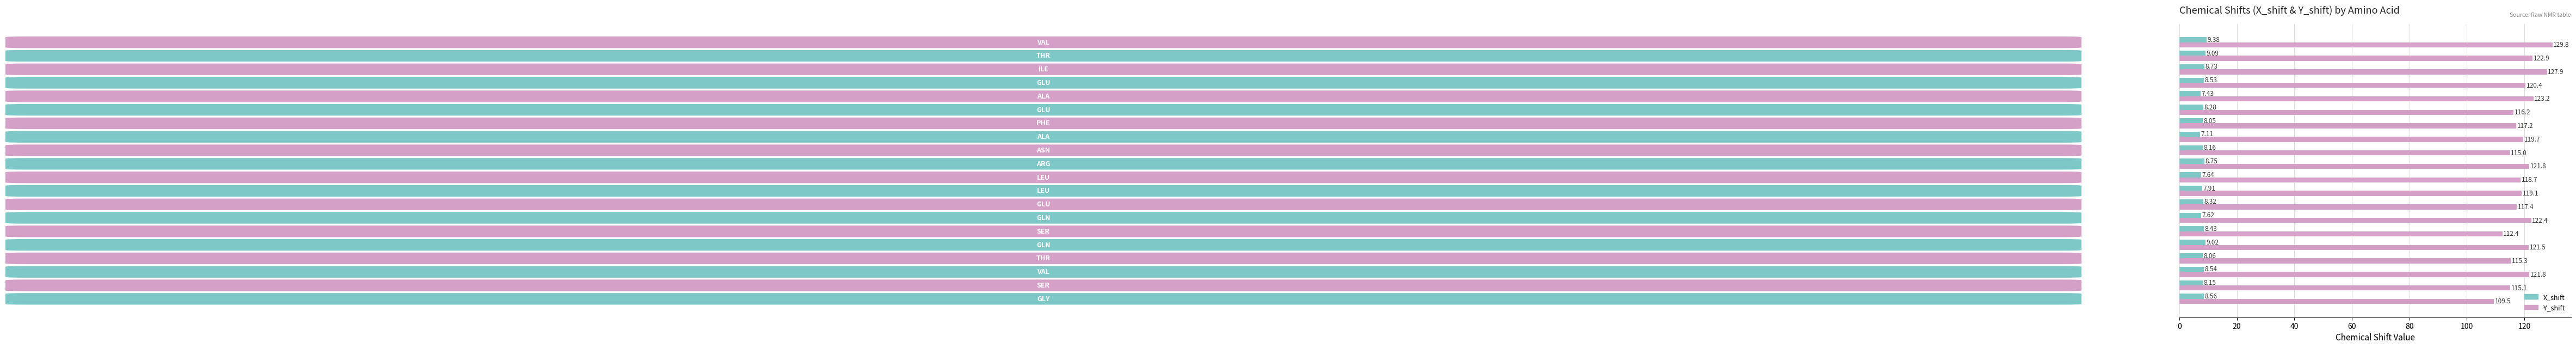

List the series in order of their peak value, highest first.

Y_shift, X_shift